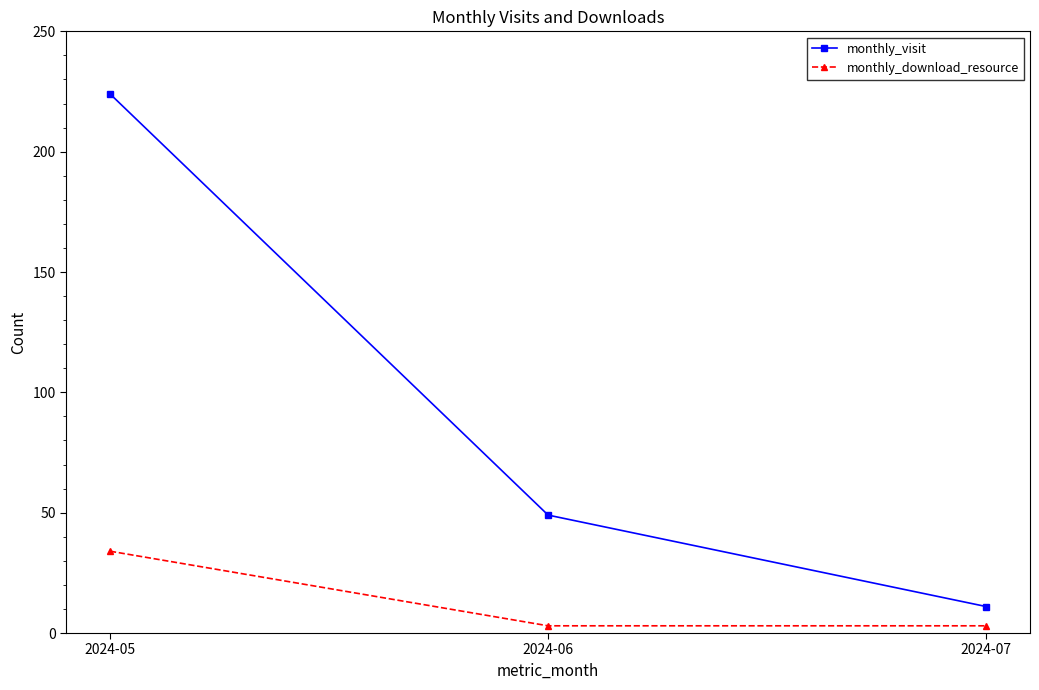

What is the sum of the monthly_download_resource values at 2024-05 and 2024-06?

37